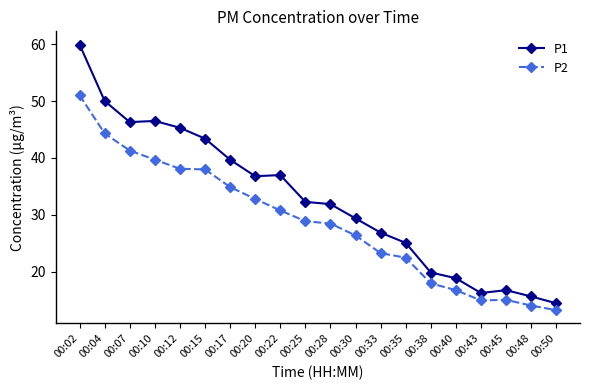

True or false: P1 and P2 intersect in this chart.

False